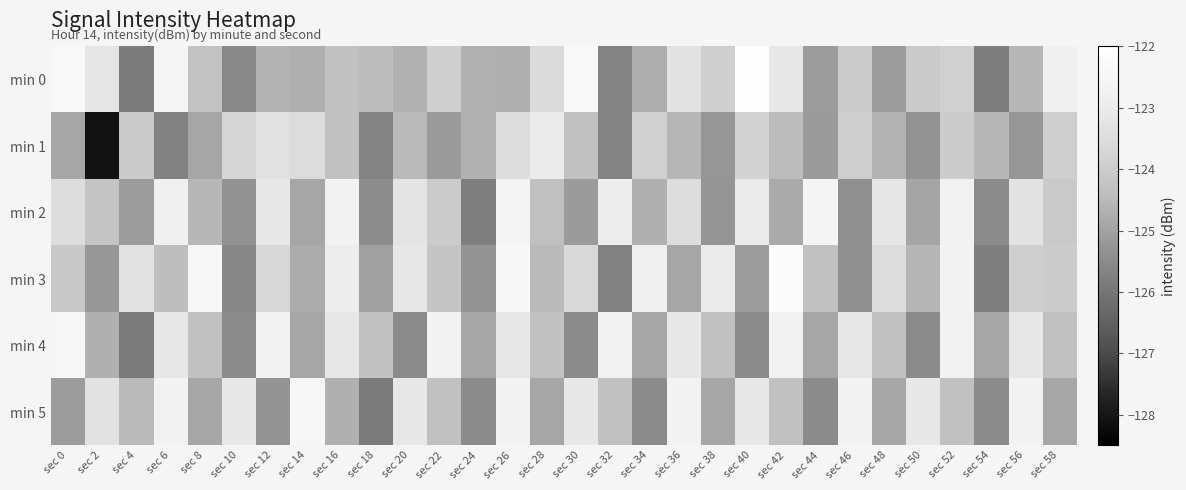

Rank the series at sec 30 from lowest to highest value.

min 4, min 2, min 1, min 3, min 5, min 0